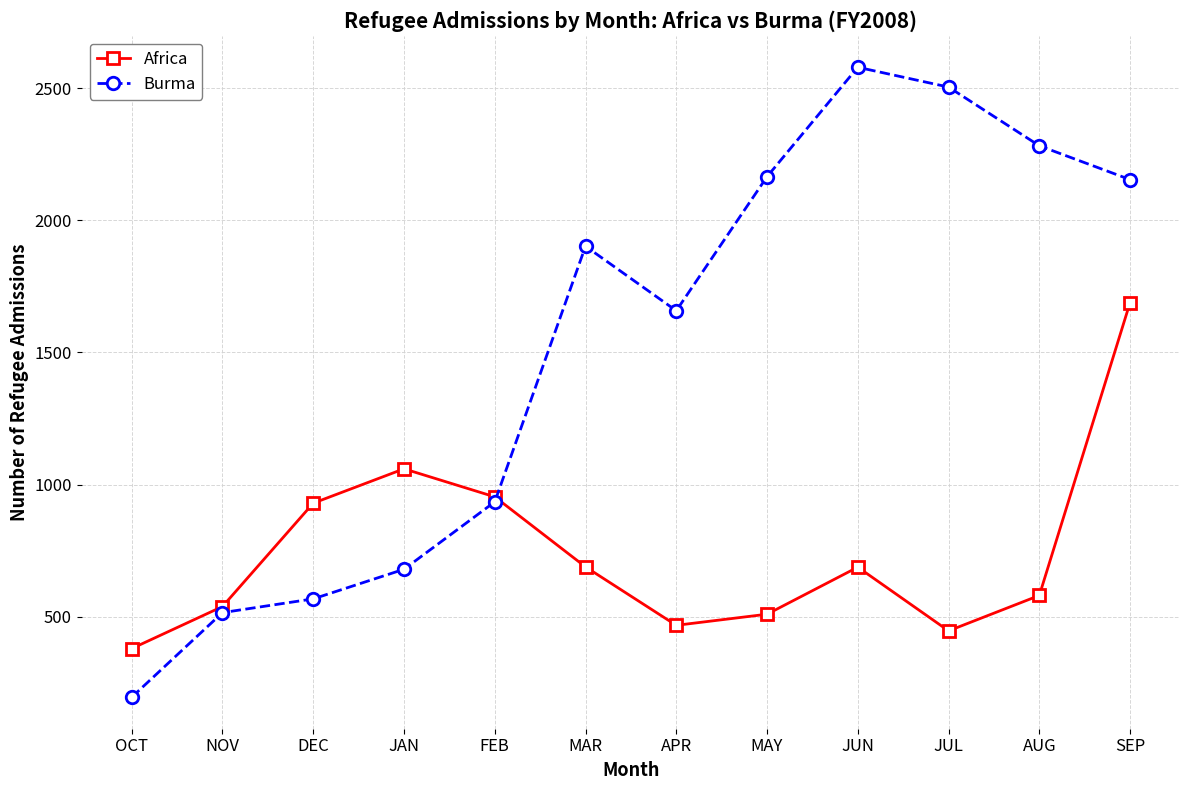

How many interior local peaks does the Africa series have?

2